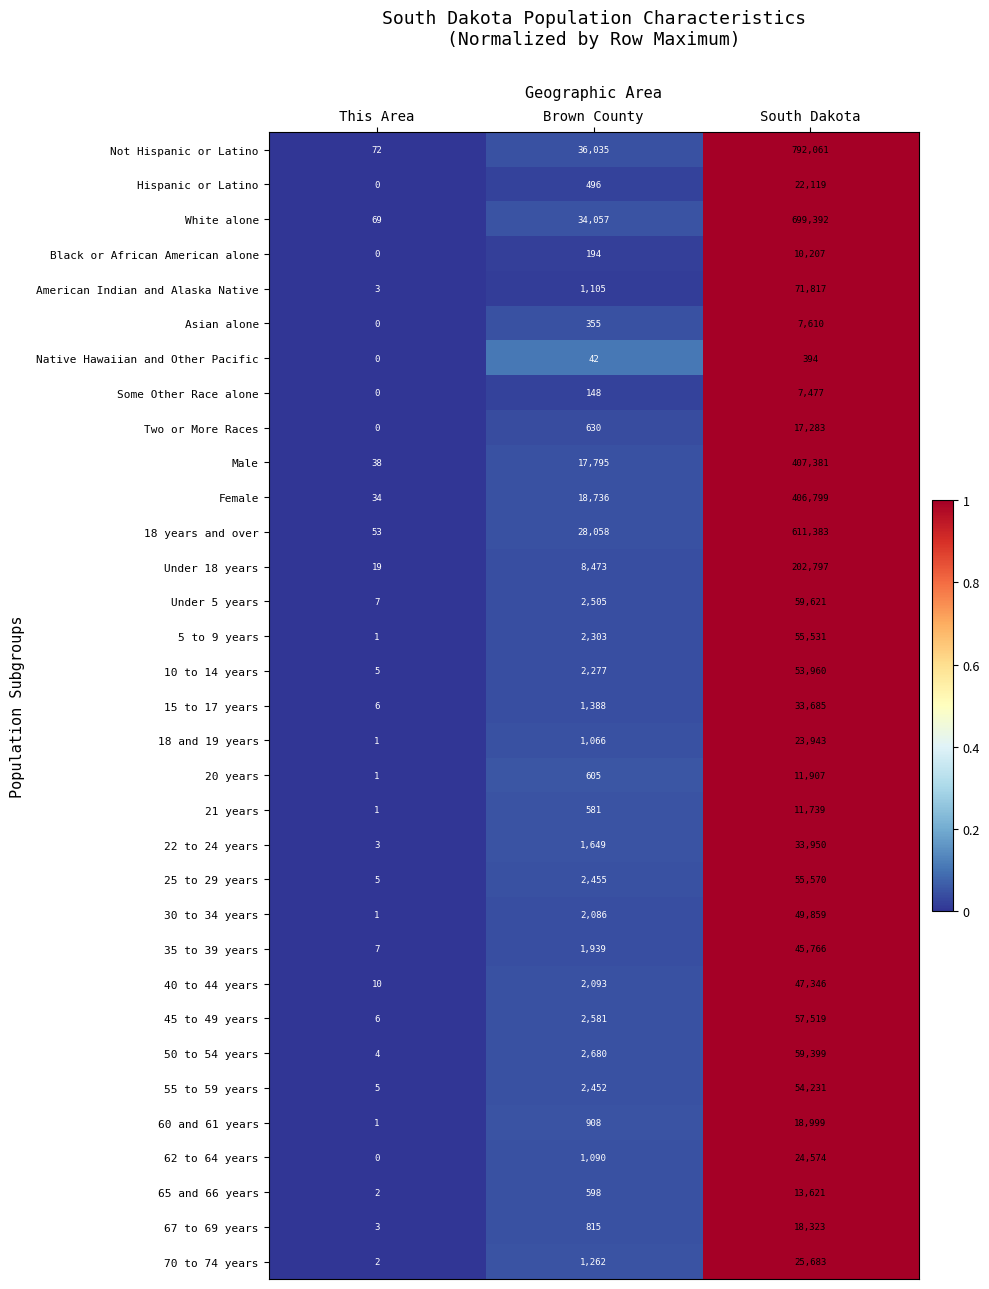

The Female series shows 258735 at South Dakota. True or false?

False